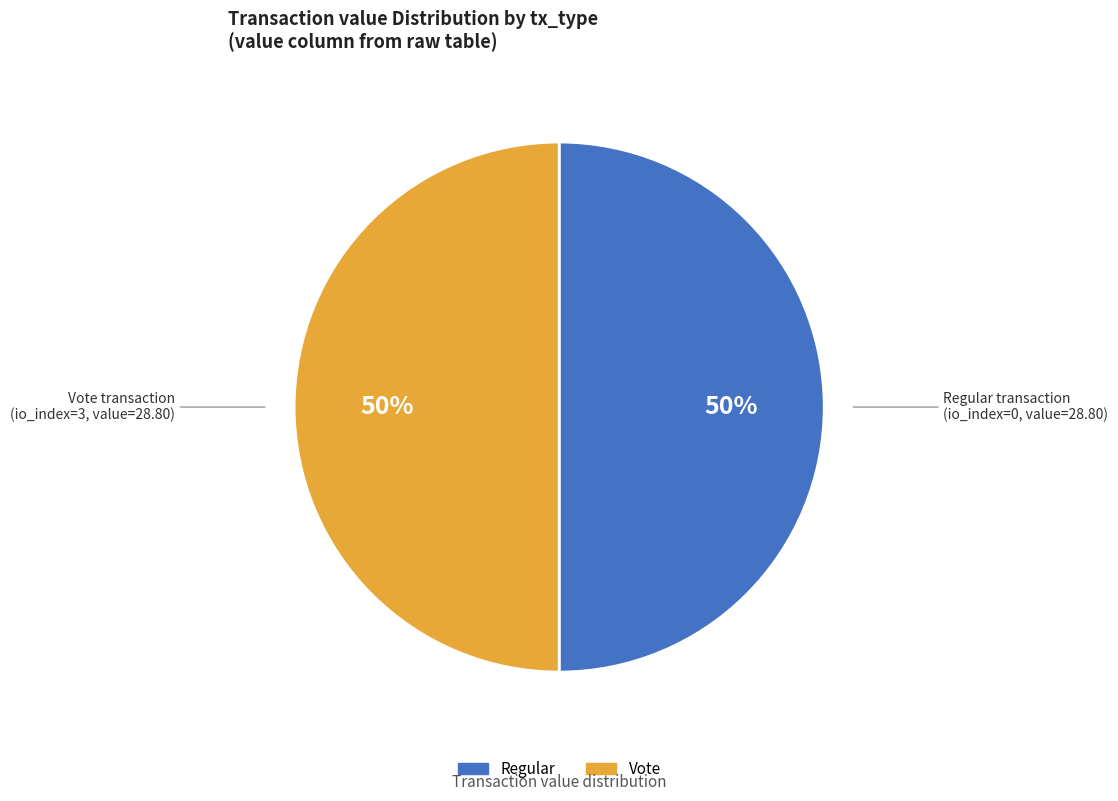

To the nearest percent, what is the average slice percentage?

50%